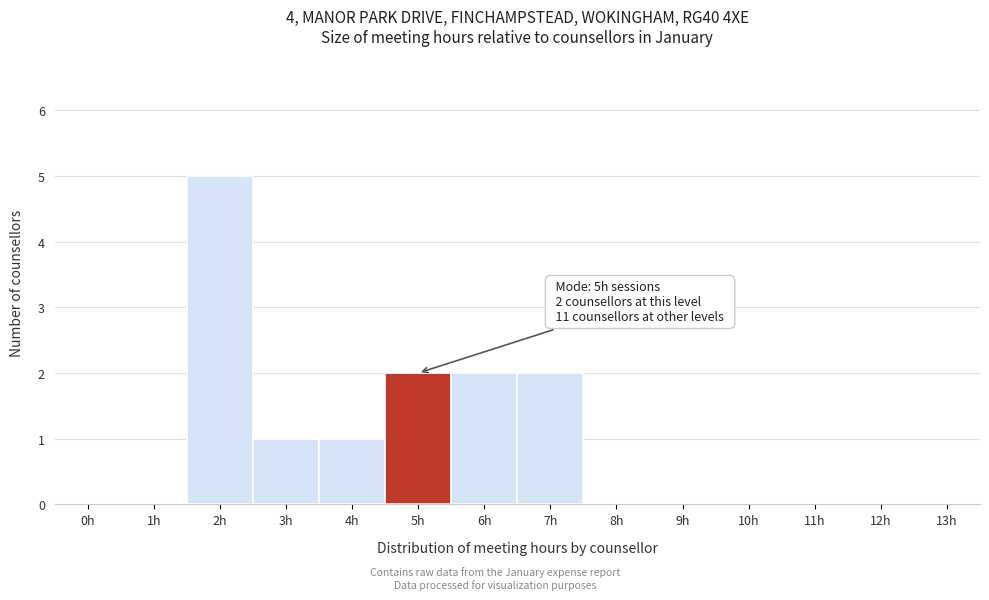

Reading left to right, what are all the values shown in this chart?

0h=0	1h=0	2h=5	3h=1	4h=1	5h=2	6h=2	7h=2	8h=0	9h=0	10h=0	11h=0	12h=0	13h=0